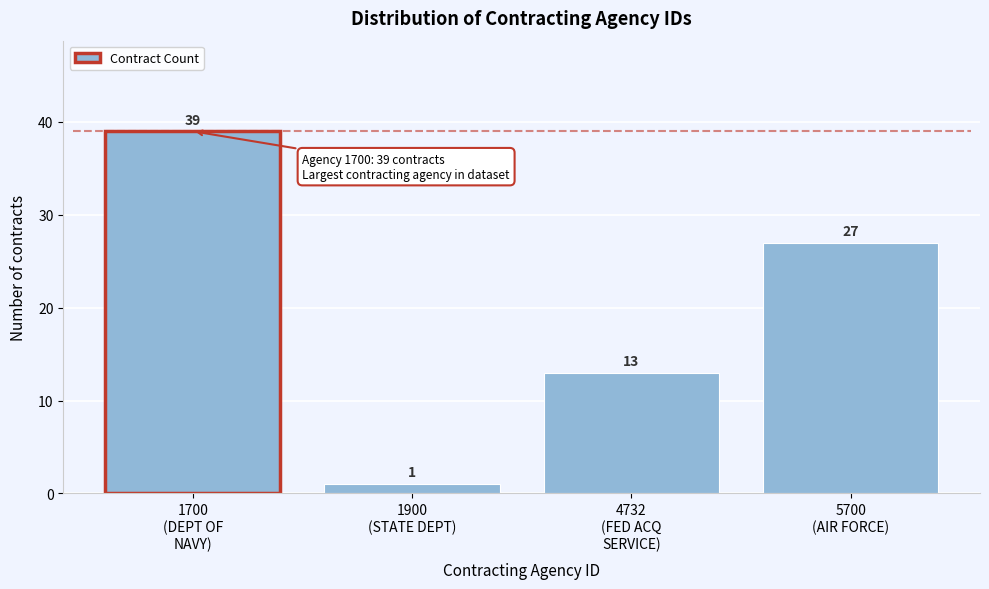

Reading right to left, list all the values displayed in this chart.

27	13	1	39